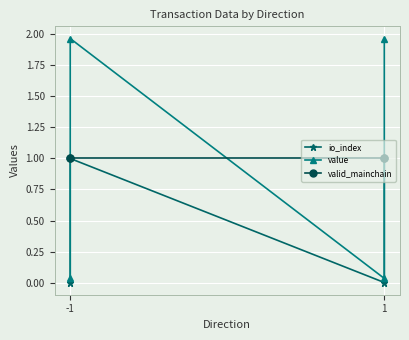

True or false: io_index has a value of 0.0 at -1.

True